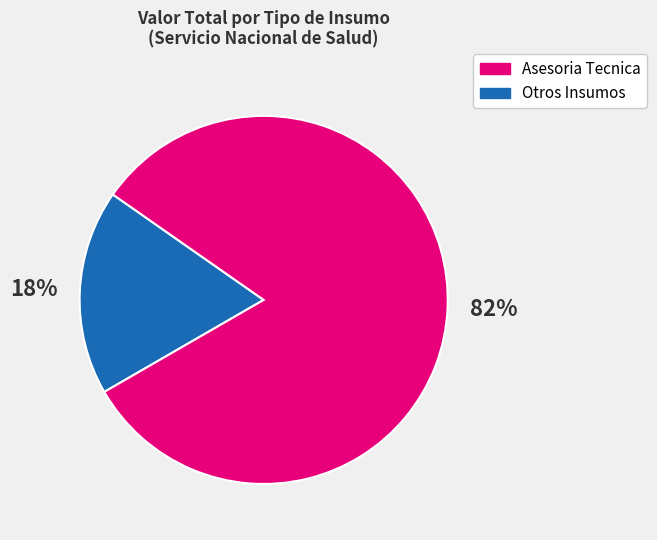

Is there a majority slice in this chart?

Yes